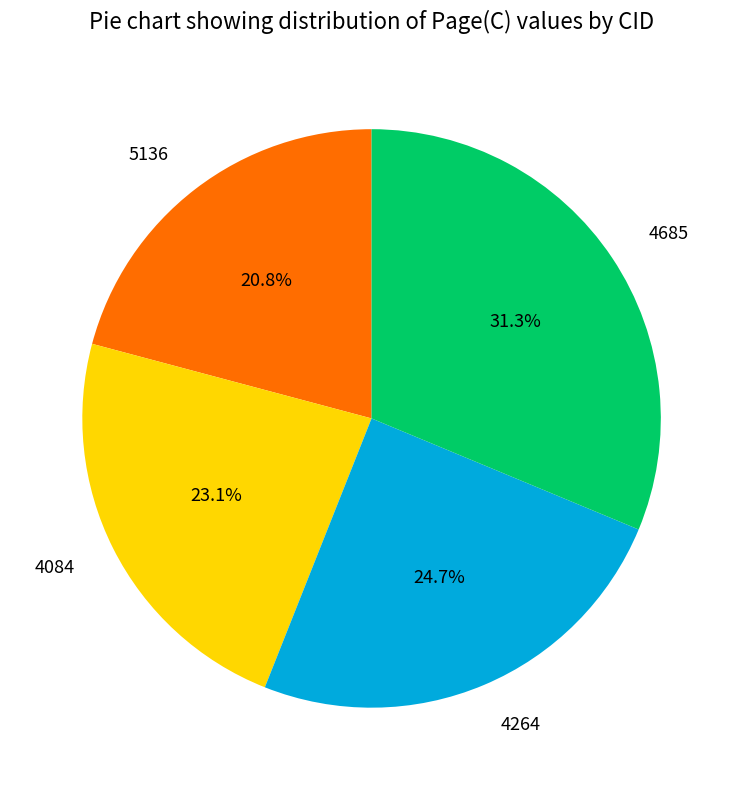

The 4084 slice represents 23% of the pie. True or false?

True